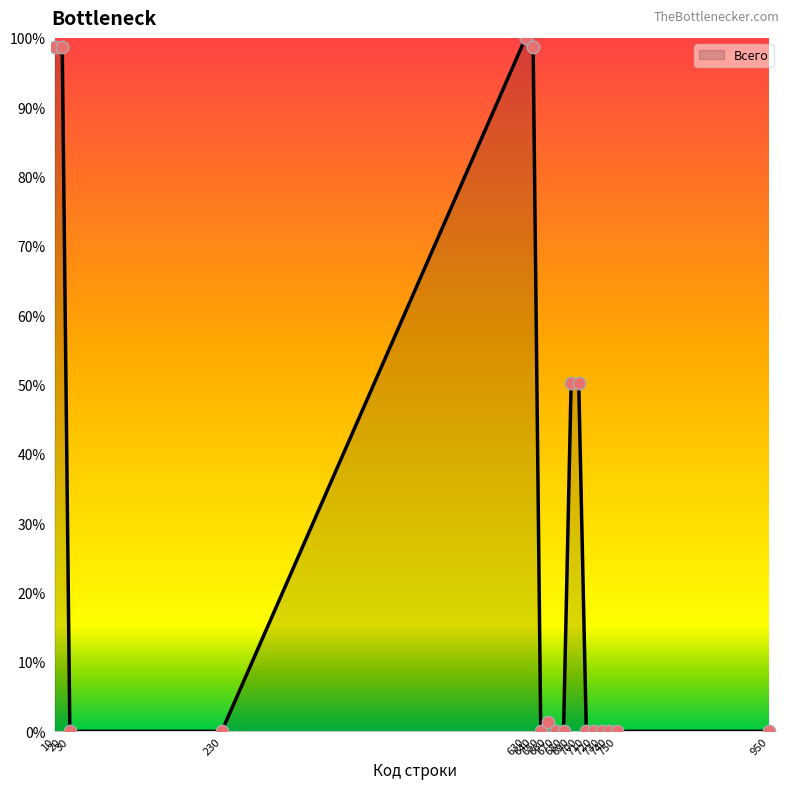

Which has a higher value, 950 or 660?

660